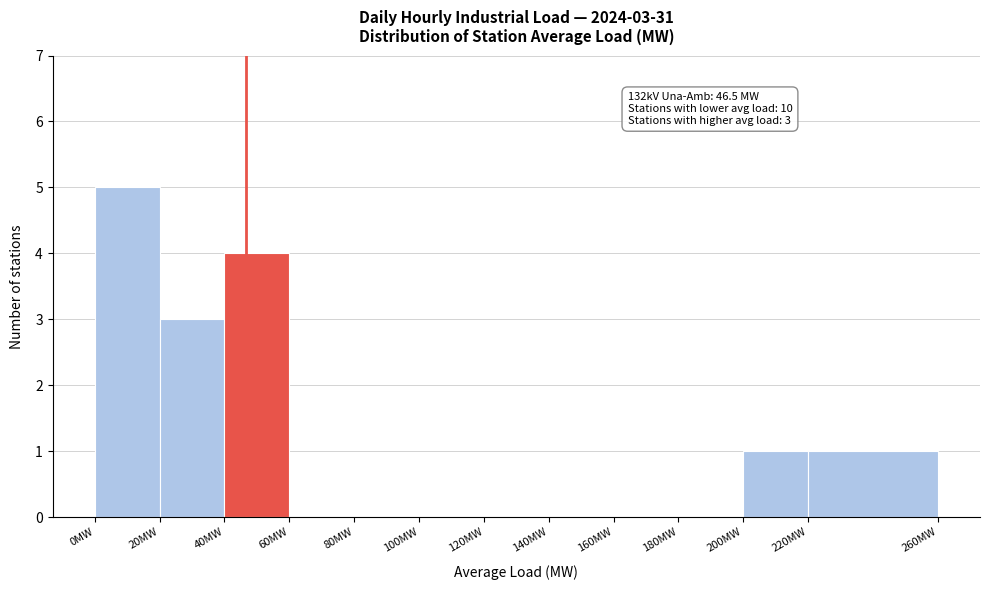

Over which range of the x-axis is the bar tallest?

0 to 20